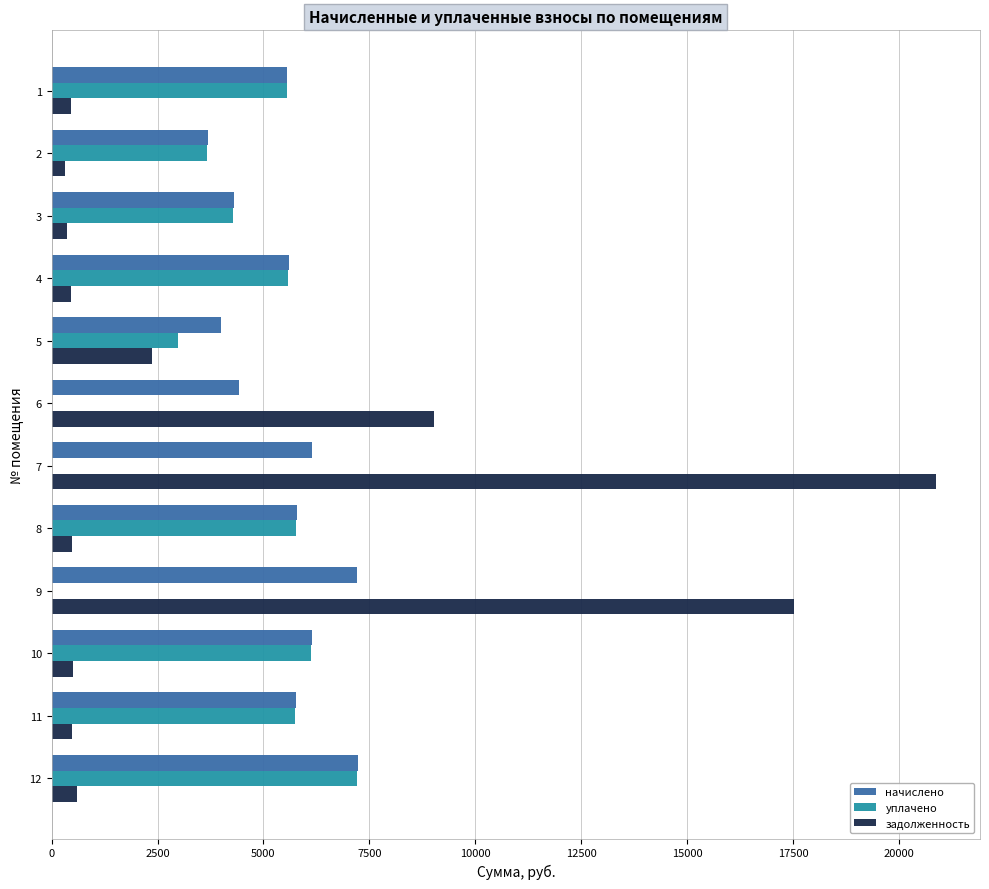

Is the value of начислено at 8 greater than the value of уплачено at 7?

Yes